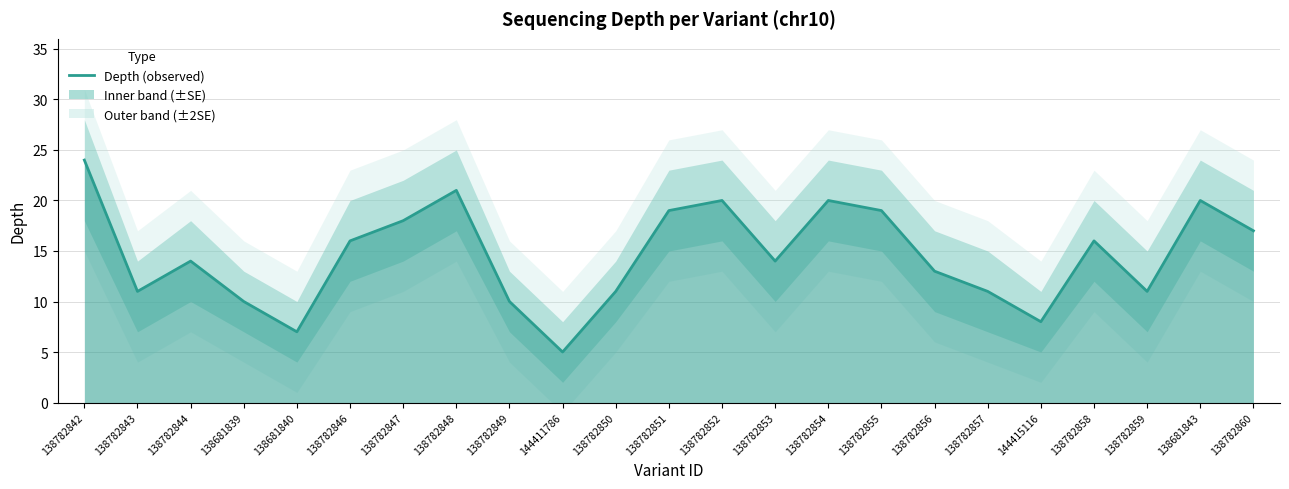

Which category has the highest value across all series?

138782842